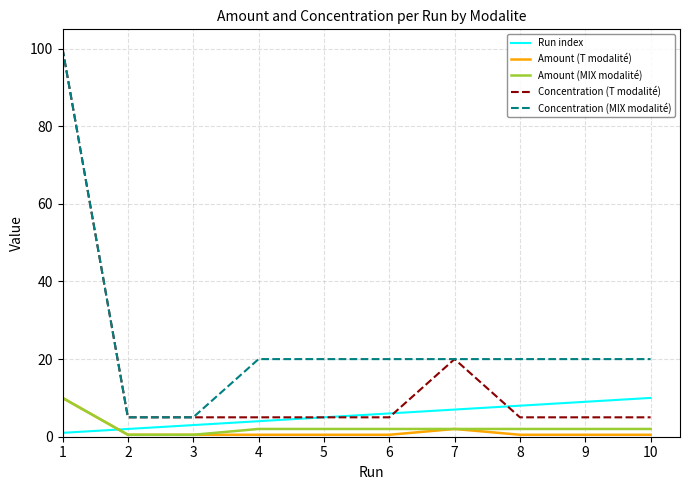

What is the smallest value displayed?

0.5